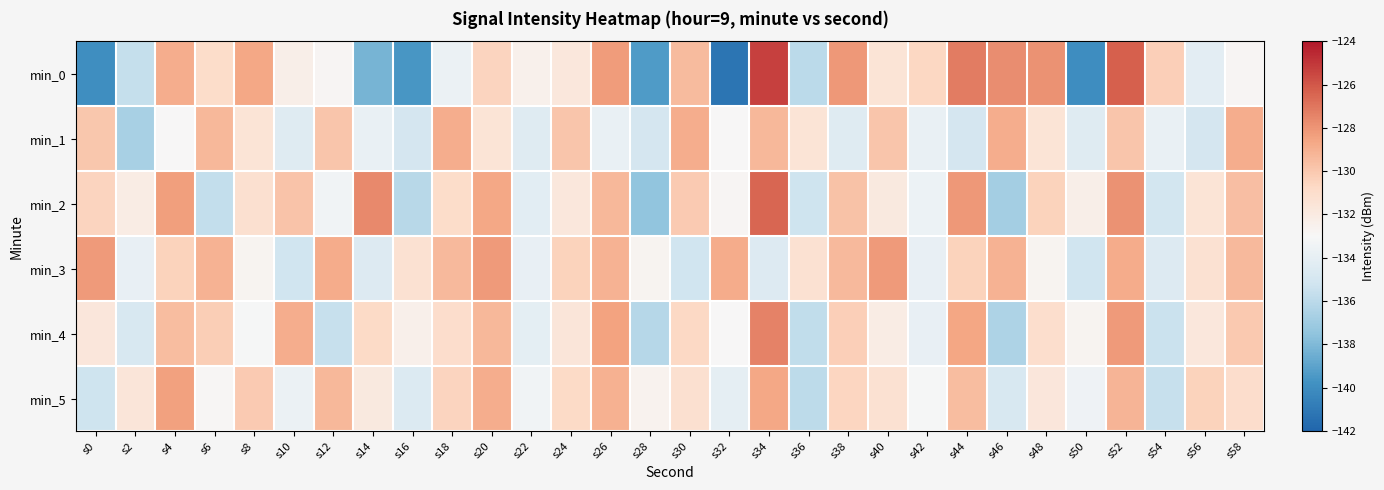

Reading left to right, list all the values displayed in this chart.

min_0: s0=-139.9	s2=-135.7	s4=-128.9	s6=-130.9	s8=-128.6	s10=-132.4	s12=-132.8	s14=-138.2	s16=-139.6	s18=-133.6	s20=-130.5	s22=-132.5	s24=-131.8	s26=-128.2	s28=-139.3	s30=-129.4	s32=-141.2	s34=-125.3	s36=-136.0	s38=-128.1	s40=-131.5	s42=-130.6	s44=-127.2	s46=-127.8	s48=-127.9	s50=-140.0	s52=-126.3	s54=-130.3	s56=-134.2	s58=-132.8
min_1: s0=-129.9	s2=-136.7	s4=-133.0	s6=-129.3	s8=-131.5	s10=-134.4	s12=-129.8	s14=-133.8	s16=-135.0	s18=-128.9	s20=-131.5	s22=-134.4	s24=-129.8	s26=-133.8	s28=-135.0	s30=-128.9	s32=-133.0	s34=-129.3	s36=-131.5	s38=-134.4	s40=-129.8	s42=-133.8	s44=-135.0	s46=-128.9	s48=-131.5	s50=-134.4	s52=-129.8	s54=-133.8	s56=-135.0	s58=-128.9
min_2: s0=-130.5	s2=-132.1	s4=-128.3	s6=-135.7	s8=-131.2	s10=-129.8	s12=-133.4	s14=-127.6	s16=-136.1	s18=-130.9	s20=-128.7	s22=-134.2	s24=-131.8	s26=-129.3	s28=-137.5	s30=-130.1	s32=-132.8	s34=-126.5	s36=-135.3	s38=-129.7	s40=-131.9	s42=-133.6	s44=-128.1	s46=-136.8	s48=-130.4	s50=-132.3	s52=-127.9	s54=-135.1	s56=-131.5	s58=-129.6
min_3: s0=-128.2	s2=-133.9	s4=-130.4	s6=-129.1	s8=-132.7	s10=-135.2	s12=-128.8	s14=-134.5	s16=-131.3	s18=-129.4	s20=-128.2	s22=-133.9	s24=-130.4	s26=-129.1	s28=-132.7	s30=-135.2	s32=-128.8	s34=-134.5	s36=-131.3	s38=-129.4	s40=-128.2	s42=-133.9	s44=-130.4	s46=-129.1	s48=-132.7	s50=-135.2	s52=-128.8	s54=-134.5	s56=-131.3	s58=-129.4
min_4: s0=-131.7	s2=-134.8	s4=-129.5	s6=-130.2	s8=-133.1	s10=-128.9	s12=-135.6	s14=-130.8	s16=-132.4	s18=-131.0	s20=-129.3	s22=-134.1	s24=-131.6	s26=-128.5	s28=-136.2	s30=-130.7	s32=-133.0	s34=-127.4	s36=-135.8	s38=-130.3	s40=-132.1	s42=-133.9	s44=-128.6	s46=-136.5	s48=-131.1	s50=-132.7	s52=-128.2	s54=-135.4	s56=-131.8	s58=-130.0
min_5: s0=-135.3	s2=-131.6	s4=-128.4	s6=-132.9	s8=-130.1	s10=-133.7	s12=-129.3	s14=-131.9	s16=-134.6	s18=-130.5	s20=-128.9	s22=-133.4	s24=-130.8	s26=-129.0	s28=-132.6	s30=-131.2	s32=-134.0	s34=-128.7	s36=-135.9	s38=-130.6	s40=-131.3	s42=-133.1	s44=-129.5	s46=-134.8	s48=-131.7	s50=-133.5	s52=-129.2	s54=-135.6	s56=-130.4	s58=-131.0